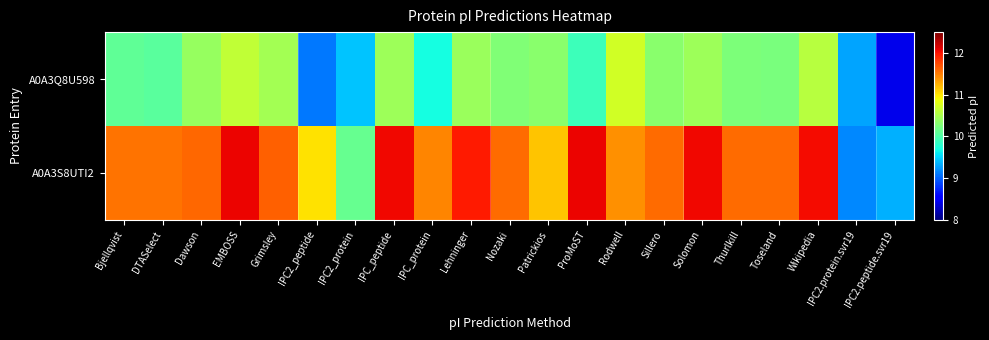

Which category has the lowest value across all series?

IPC2.peptide.svr19